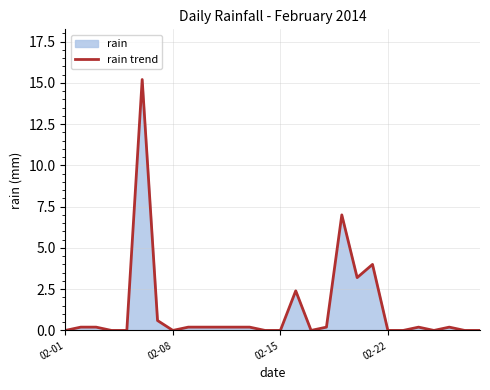

How many values exceed 0?

16